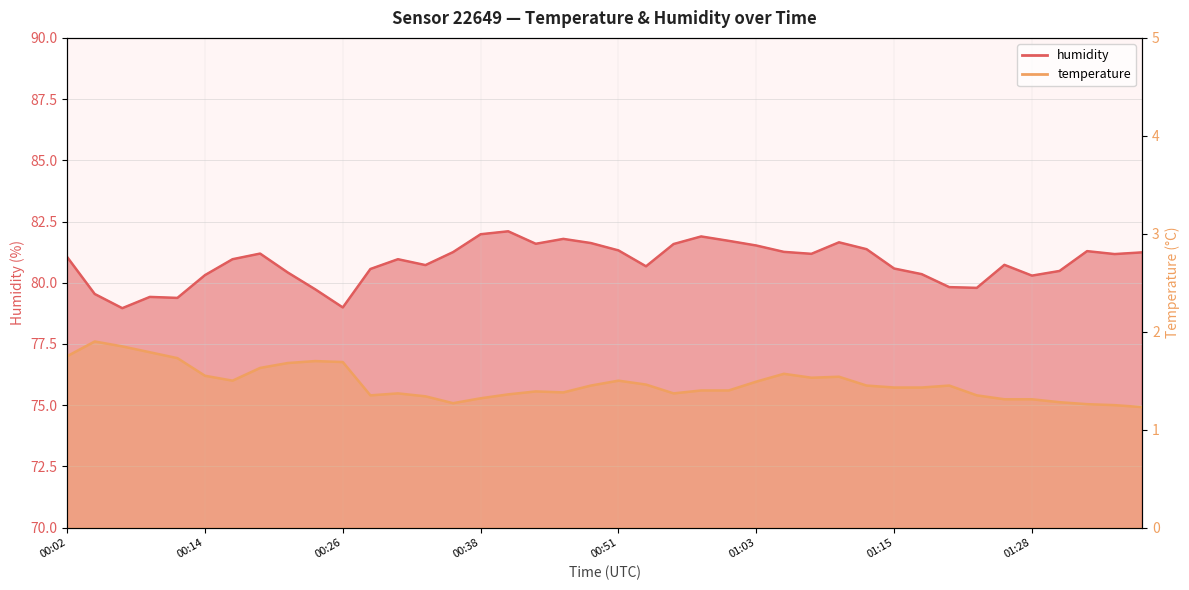

Between 00:24 and 00:16, which is larger?

00:24